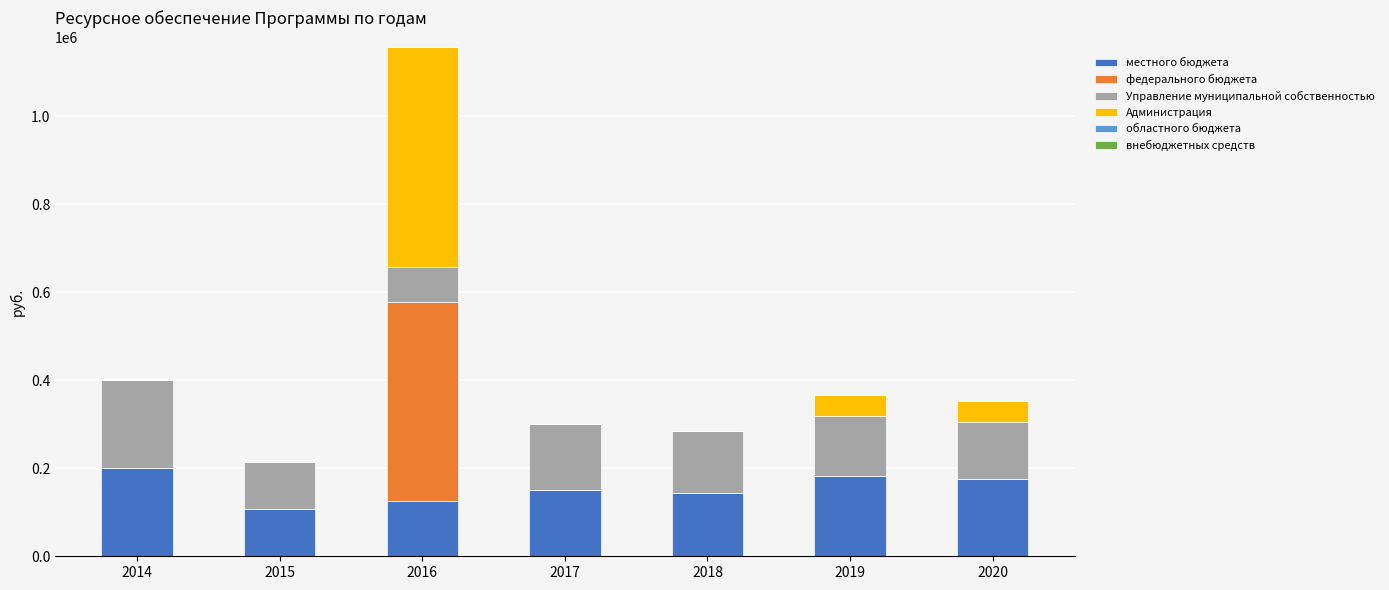

At which category is the sum across all series the highest?

2016